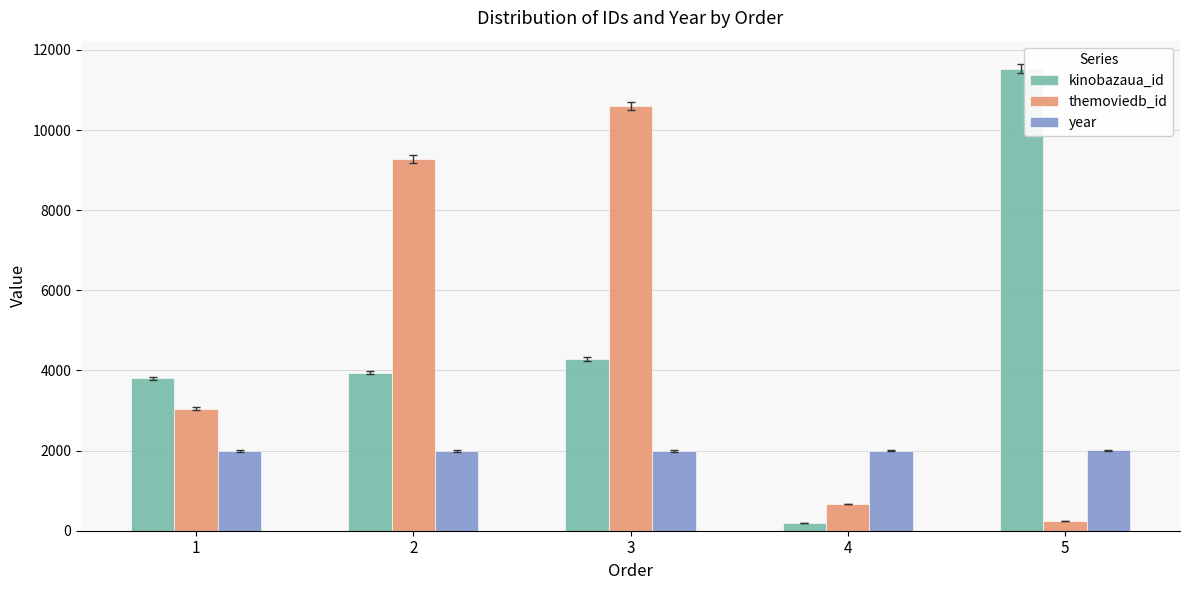

How many bars are there in total?

15